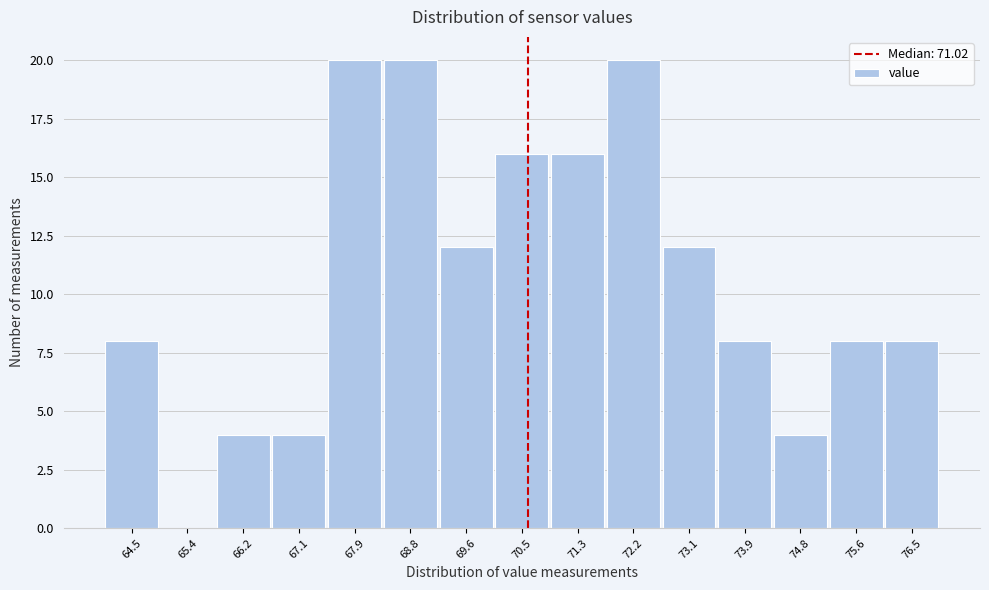

Reading right to left, what are all the values shown in this chart?

76.5=8	75.6=8	74.8=4	73.9=8	73.1=12	72.2=20	71.3=16	70.5=16	69.6=12	68.8=20	67.9=20	67.1=4	66.2=4	65.4=0	64.5=8